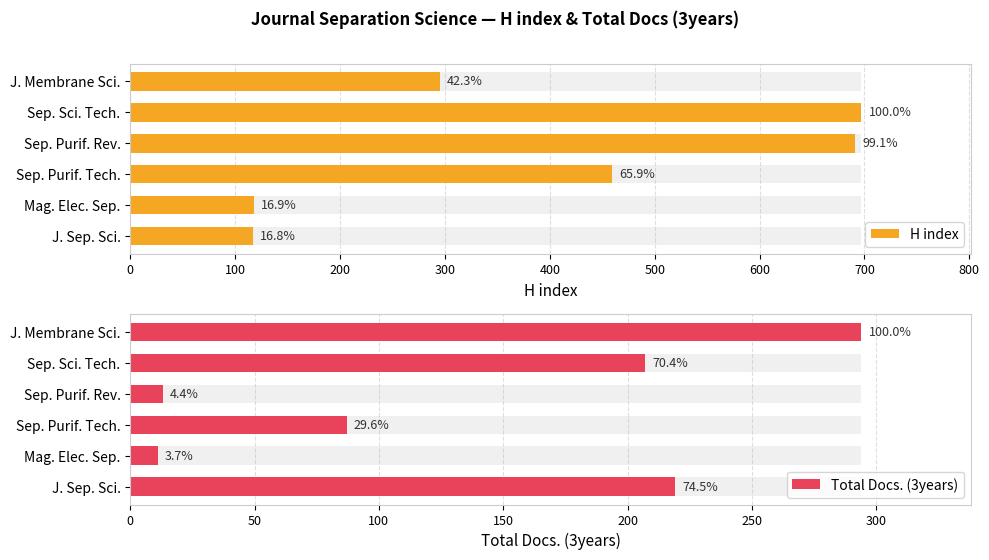

What is the maximum value shown in the chart?

697